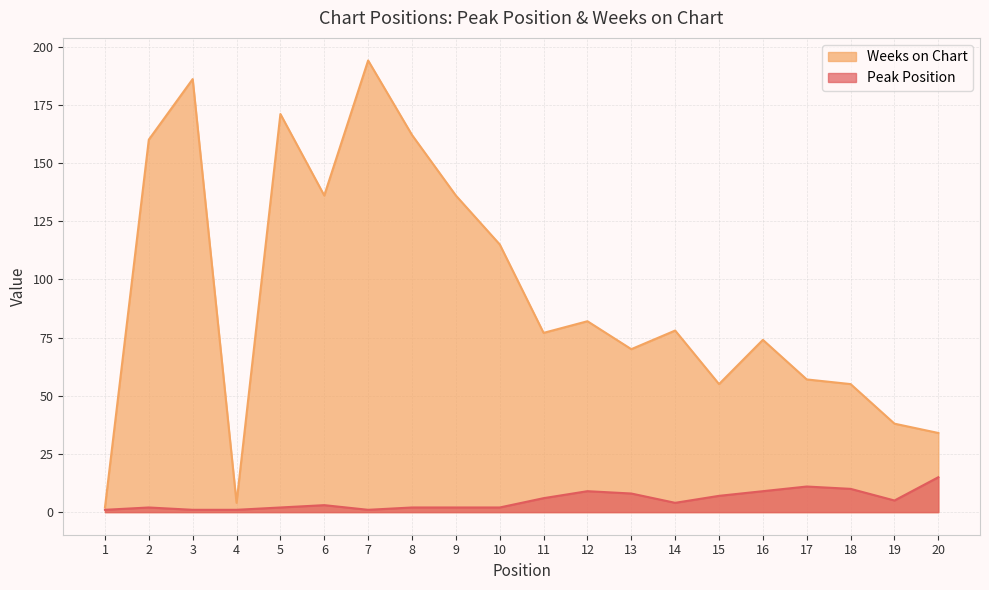

What value does the Weeks on Chart series have at 15, to the nearest 5?

55